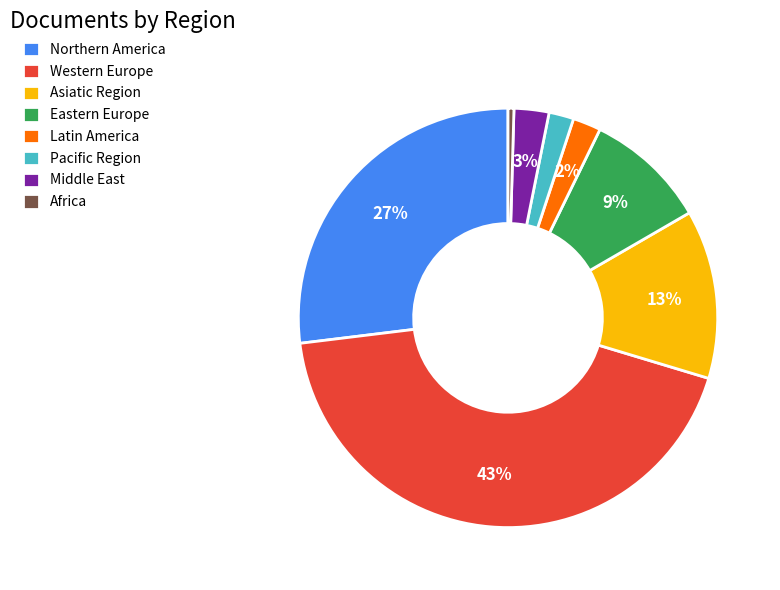

Combined, do Middle East and Western Europe account for over 50%?

No